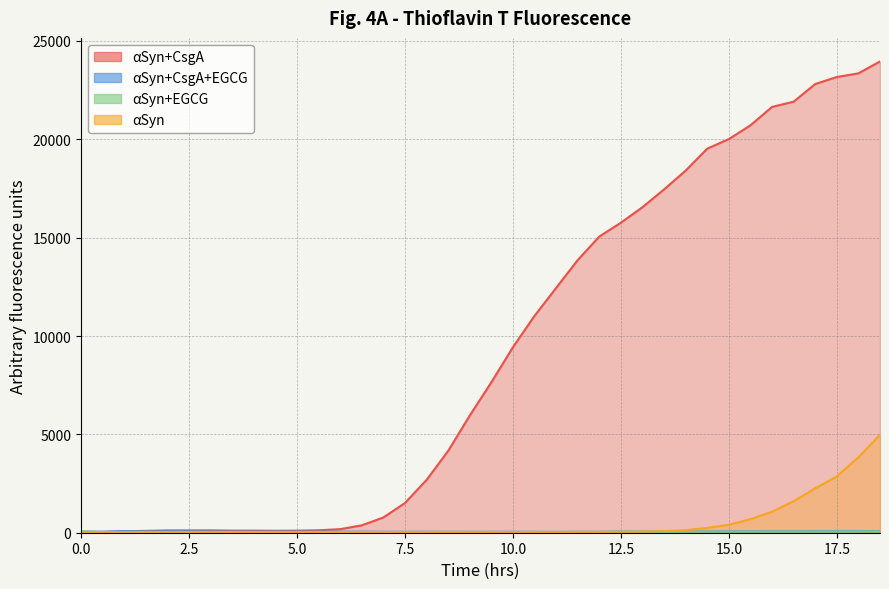

How many values in the αSyn+CsgA+EGCG series are below 56?

18